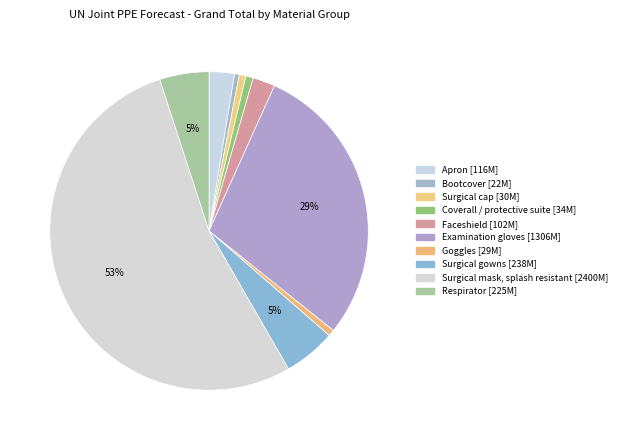

How many segments does this pie chart have?

10